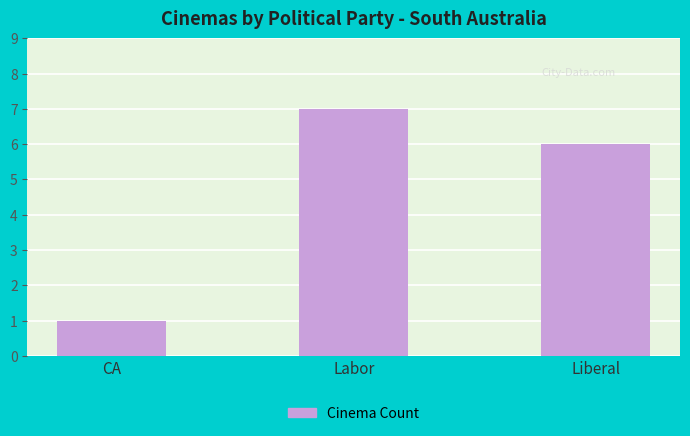

Where does the data first go above 6?

Labor